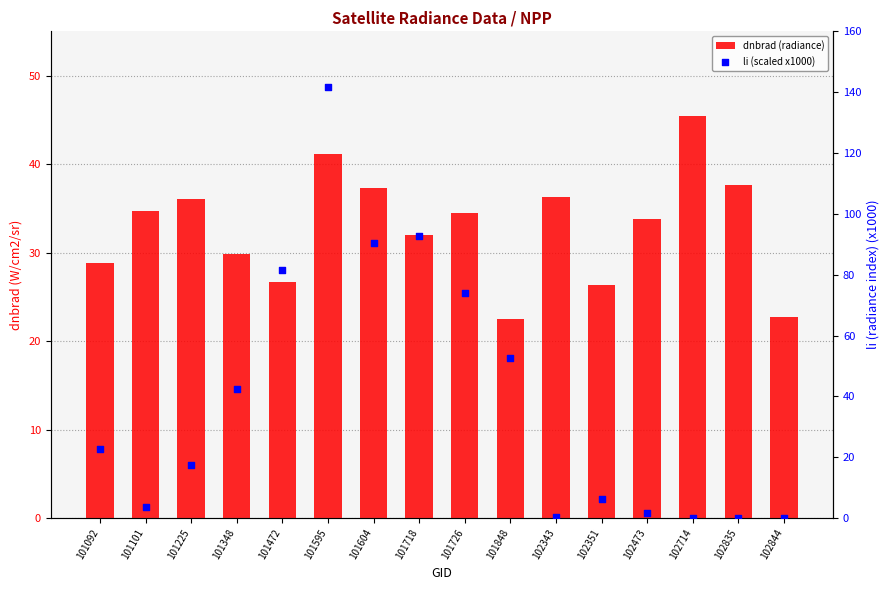

What is the total value across all series at 102714?

45.5